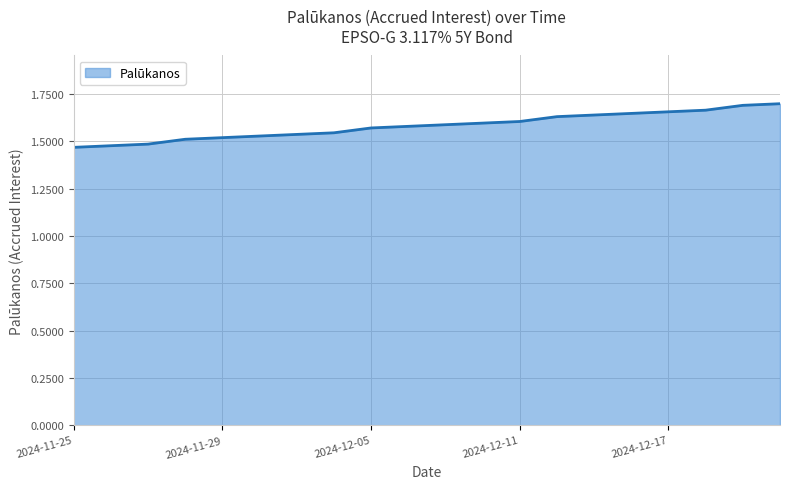

The chart shows a value of 2.1 at 2024-11-29. True or false?

False